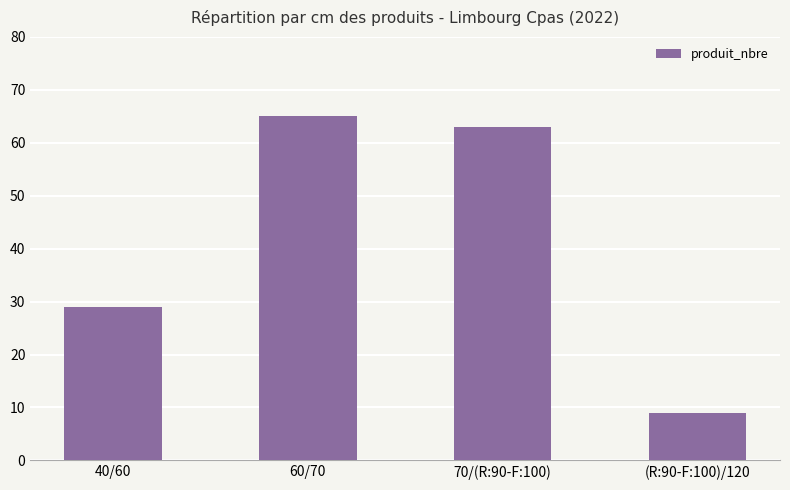

Between 70/(R:90-F:100) and (R:90-F:100)/120, which is larger?

70/(R:90-F:100)